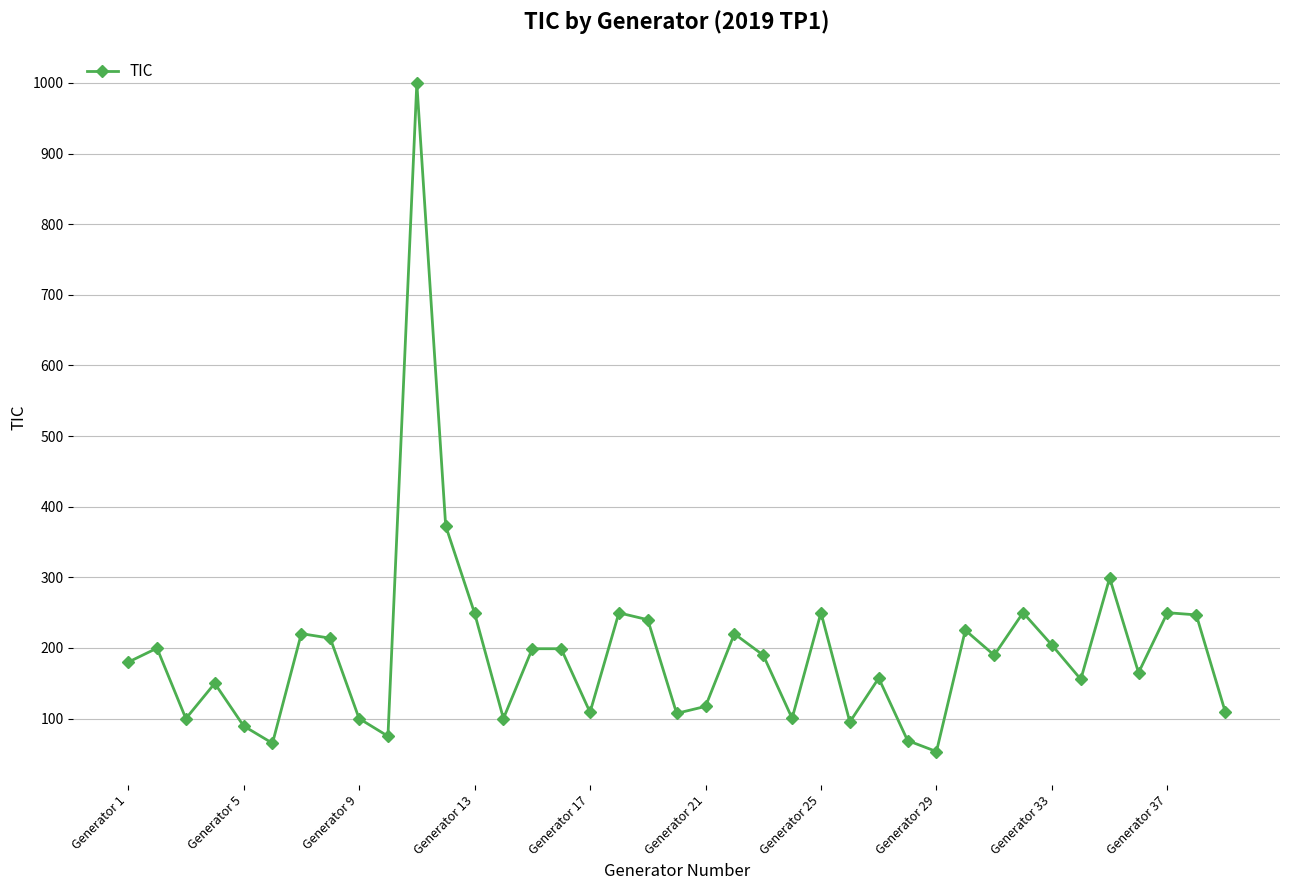

What is the sum of all values?

7567.1